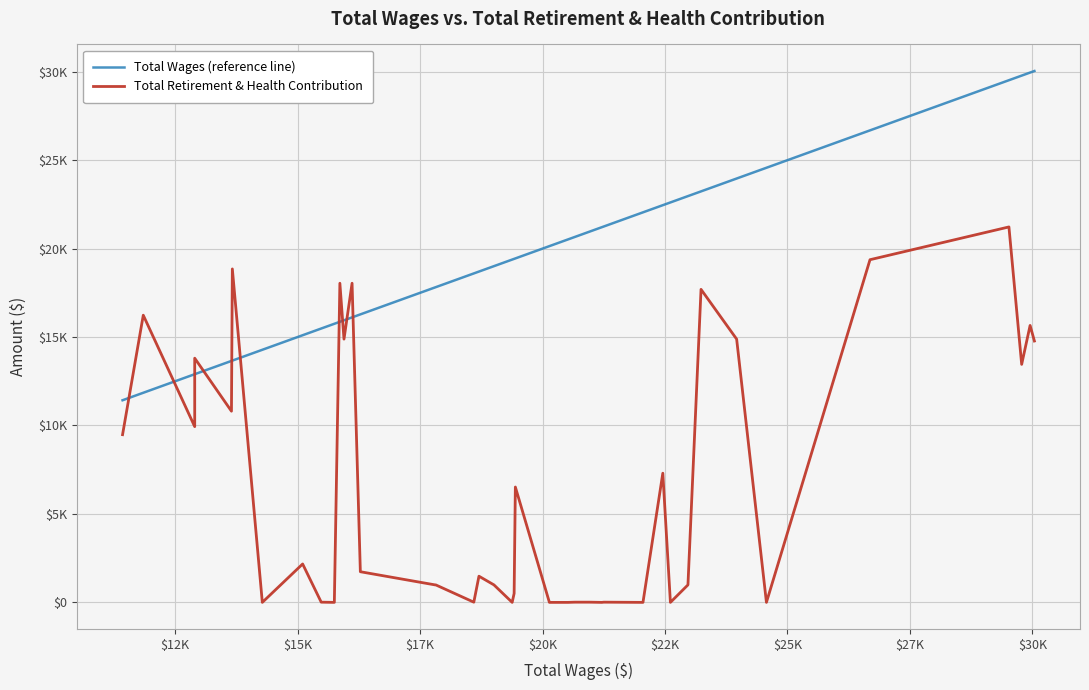

How many data points does each series have?

40